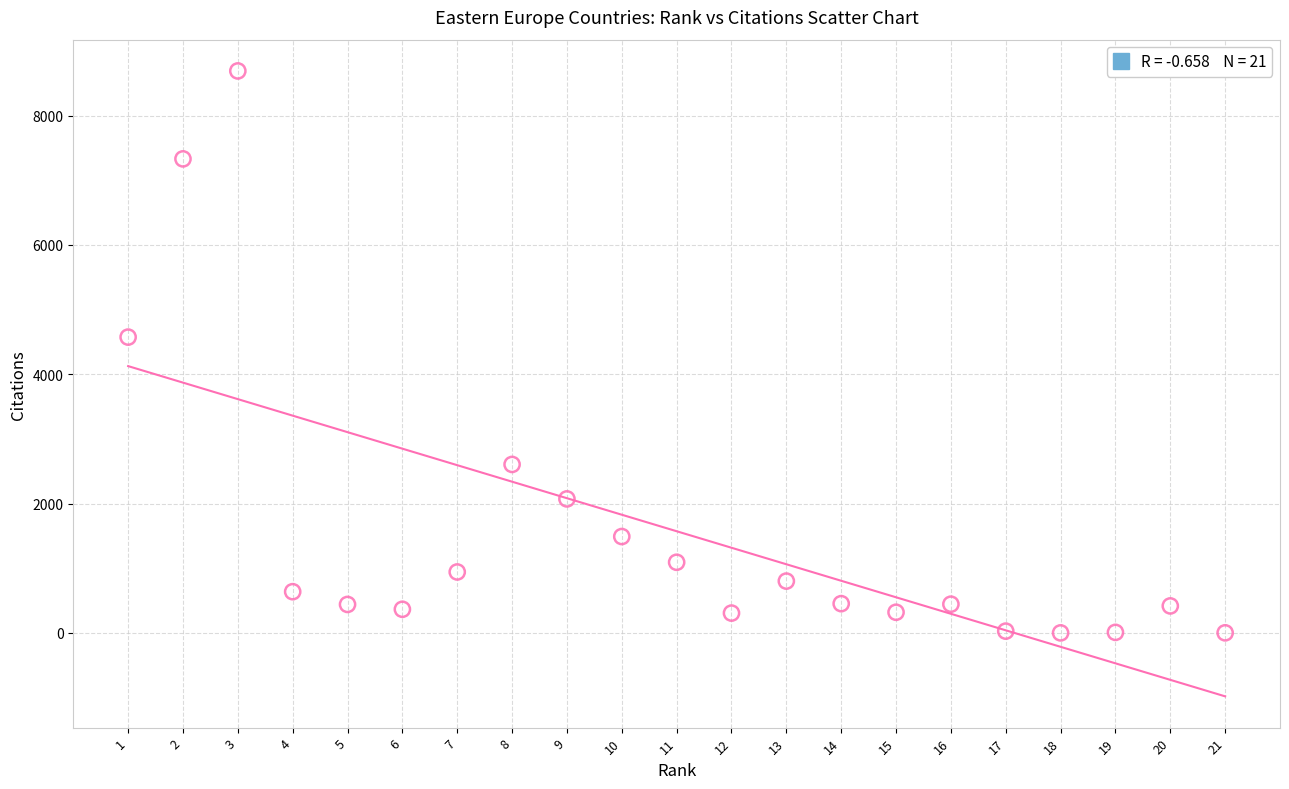

What is the range of X values (max minus min)?

20